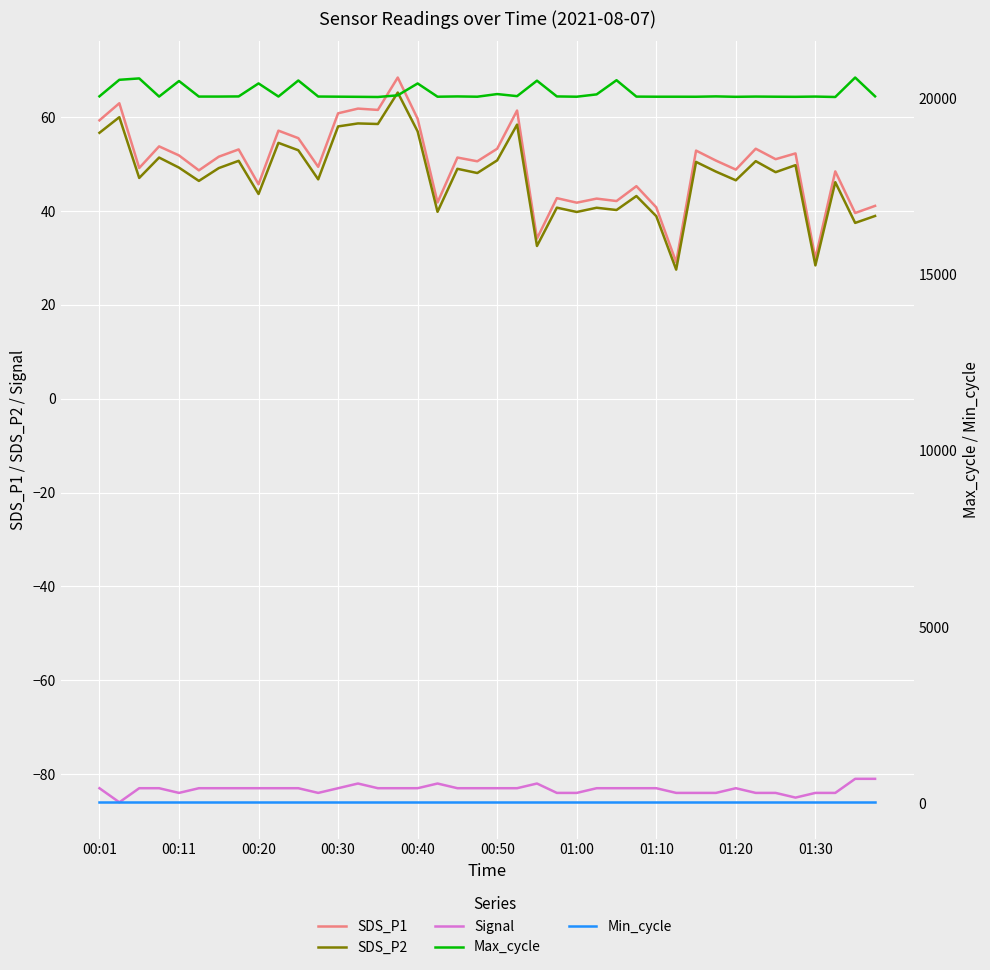

Does the chart display data point markers on the line(s)?

No